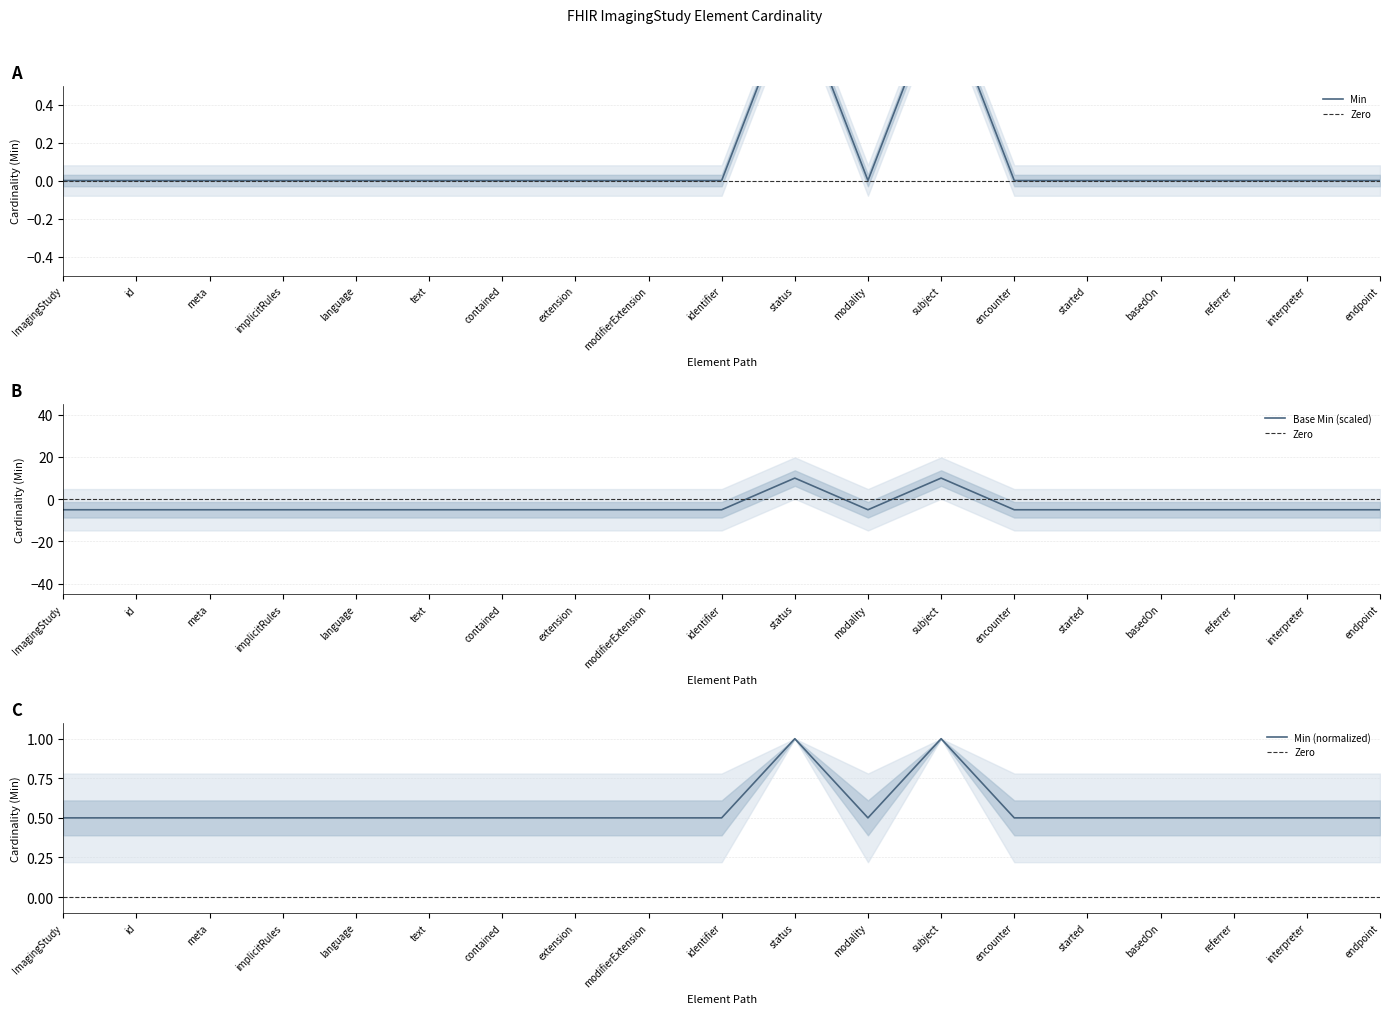

True or false: Base Min (scaled) has a value of 2 at status.

False